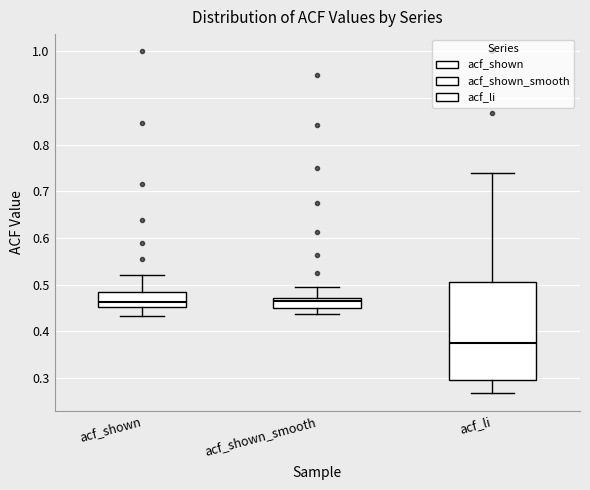

Where is the lower edge of the box for acf_shown_smooth on the y-axis? The values are not printed on the chart, so give them approximately, as read against the axis.

0.45